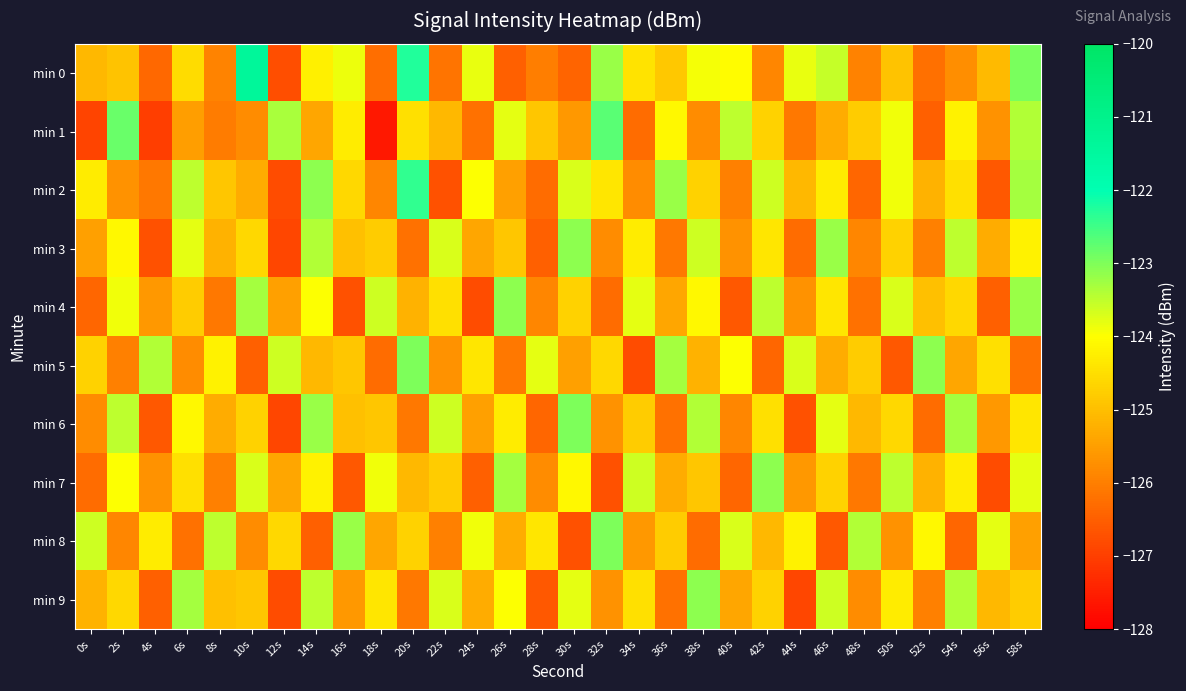

Reading right to left, list all the values displayed in this chart.

min 0: 58s=-123.0	56s=-125.1	54s=-125.8	52s=-126.2	50s=-124.9	48s=-125.9	46s=-123.6	44s=-123.8	42s=-125.9	40s=-124.0	38s=-123.9	36s=-124.9	34s=-124.4	32s=-123.2	30s=-126.4	28s=-126.0	26s=-126.5	24s=-123.8	22s=-126.2	20s=-122.3	18s=-126.3	16s=-123.9	14s=-124.2	12s=-126.8	10s=-121.4	8s=-125.9	6s=-124.6	4s=-126.4	2s=-124.9	0s=-125.1
min 1: 58s=-123.4	56s=-125.7	54s=-124.2	52s=-126.5	50s=-123.9	48s=-124.8	46s=-125.3	44s=-126.1	42s=-124.7	40s=-123.5	38s=-125.8	36s=-124.1	34s=-126.3	32s=-122.7	30s=-125.6	28s=-124.9	26s=-123.8	24s=-126.2	22s=-125.1	20s=-124.5	18s=-127.6	16s=-124.3	14s=-125.4	12s=-123.3	10s=-125.8	8s=-126.1	6s=-125.5	4s=-127.0	2s=-122.8	0s=-126.9
min 2: 58s=-123.3	56s=-126.6	54s=-124.5	52s=-125.2	50s=-123.9	48s=-126.4	46s=-124.3	44s=-125.1	42s=-123.6	40s=-126.0	38s=-124.7	36s=-123.2	34s=-125.8	32s=-124.4	30s=-123.7	28s=-126.3	26s=-125.5	24s=-124.0	22s=-126.7	20s=-122.4	18s=-125.9	16s=-124.6	14s=-123.1	12s=-126.8	10s=-125.3	8s=-124.9	6s=-123.5	4s=-126.1	2s=-125.7	0s=-124.3
min 3: 58s=-124.2	56s=-125.3	54s=-123.5	52s=-126.0	50s=-124.7	48s=-125.9	46s=-123.2	44s=-126.3	42s=-124.4	40s=-125.7	38s=-123.6	36s=-126.1	34s=-124.3	32s=-125.8	30s=-123.1	28s=-126.5	26s=-124.9	24s=-125.4	22s=-123.7	20s=-126.2	18s=-124.8	16s=-125.0	14s=-123.4	12s=-126.9	10s=-124.6	8s=-125.2	6s=-123.8	4s=-126.7	2s=-124.1	0s=-125.5
min 4: 58s=-123.2	56s=-126.5	54s=-124.6	52s=-125.0	50s=-123.7	48s=-126.2	46s=-124.4	44s=-125.7	42s=-123.5	40s=-126.6	38s=-124.1	36s=-125.4	34s=-123.8	32s=-126.3	30s=-124.7	28s=-125.9	26s=-123.1	24s=-126.8	22s=-124.5	20s=-125.2	18s=-123.6	16s=-126.7	14s=-124.0	12s=-125.5	10s=-123.3	8s=-126.1	6s=-124.8	4s=-125.6	2s=-123.9	0s=-126.4
min 5: 58s=-126.2	56s=-124.5	54s=-125.4	52s=-123.1	50s=-126.6	48s=-124.8	46s=-125.3	44s=-123.7	42s=-126.4	40s=-124.0	38s=-125.2	36s=-123.3	34s=-126.8	32s=-124.6	30s=-125.5	28s=-123.8	26s=-126.1	24s=-124.4	22s=-125.7	20s=-123.0	18s=-126.3	16s=-124.9	14s=-125.1	12s=-123.6	10s=-126.5	8s=-124.2	6s=-125.8	4s=-123.4	2s=-126.0	0s=-124.7
min 6: 58s=-124.4	56s=-125.6	54s=-123.3	52s=-126.3	50s=-124.6	48s=-125.1	46s=-123.8	44s=-126.7	42s=-124.5	40s=-125.9	38s=-123.4	36s=-126.2	34s=-124.8	32s=-125.7	30s=-123.0	28s=-126.4	26s=-124.3	24s=-125.5	22s=-123.6	20s=-126.1	18s=-124.9	16s=-125.0	14s=-123.2	12s=-126.9	10s=-124.7	8s=-125.3	6s=-124.1	4s=-126.6	2s=-123.5	0s=-125.8
min 7: 58s=-123.8	56s=-126.8	54s=-124.3	52s=-125.2	50s=-123.5	48s=-126.1	46s=-124.7	44s=-125.6	42s=-123.1	40s=-126.4	38s=-124.9	36s=-125.3	34s=-123.6	32s=-126.7	30s=-124.1	28s=-125.8	26s=-123.3	24s=-126.5	22s=-124.8	20s=-125.1	18s=-123.9	16s=-126.6	14s=-124.2	12s=-125.4	10s=-123.7	8s=-126.0	6s=-124.5	4s=-125.7	2s=-124.0	0s=-126.3
min 8: 58s=-125.5	56s=-123.8	54s=-126.4	52s=-124.1	50s=-125.7	48s=-123.4	46s=-126.6	44s=-124.2	42s=-125.1	40s=-123.7	38s=-126.3	36s=-124.8	34s=-125.6	32s=-123.0	30s=-126.7	28s=-124.4	26s=-125.3	24s=-123.9	22s=-126.0	20s=-124.7	18s=-125.4	16s=-123.2	14s=-126.5	12s=-124.6	10s=-125.8	8s=-123.5	6s=-126.2	4s=-124.3	2s=-125.9	0s=-123.6
min 9: 58s=-124.8	56s=-125.1	54s=-123.4	52s=-126.0	50s=-124.3	48s=-125.8	46s=-123.6	44s=-126.9	42s=-124.7	40s=-125.4	38s=-123.1	36s=-126.2	34s=-124.5	32s=-125.7	30s=-123.8	28s=-126.6	26s=-124.0	24s=-125.3	22s=-123.7	20s=-126.1	18s=-124.4	16s=-125.6	14s=-123.5	12s=-126.8	10s=-124.9	8s=-125.0	6s=-123.3	4s=-126.5	2s=-124.6	0s=-125.2